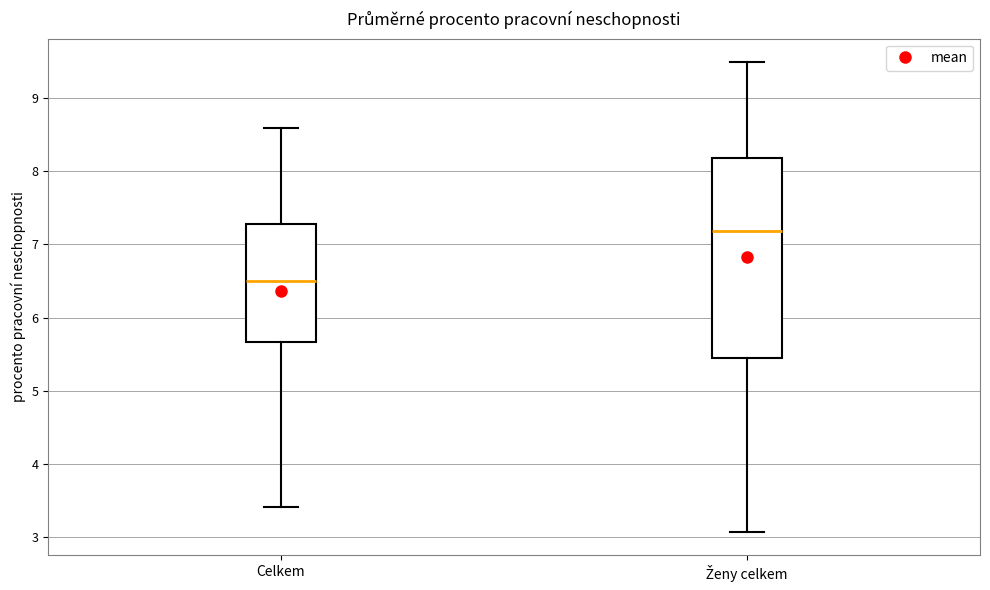

Reading left to right, transcribe this box plot: for each box, give where its median line is, the range the box spans, and where its two whiskers end, as read against the y-axis. The values are not printed on the chart, so give them approximately, as read against the axis.

Celkem: median 6.5, box 5.7 to 7.3, whiskers 3.4 to 8.6
Ženy celkem: median 7.2, box 5.4 to 8.2, whiskers 3.1 to 9.5